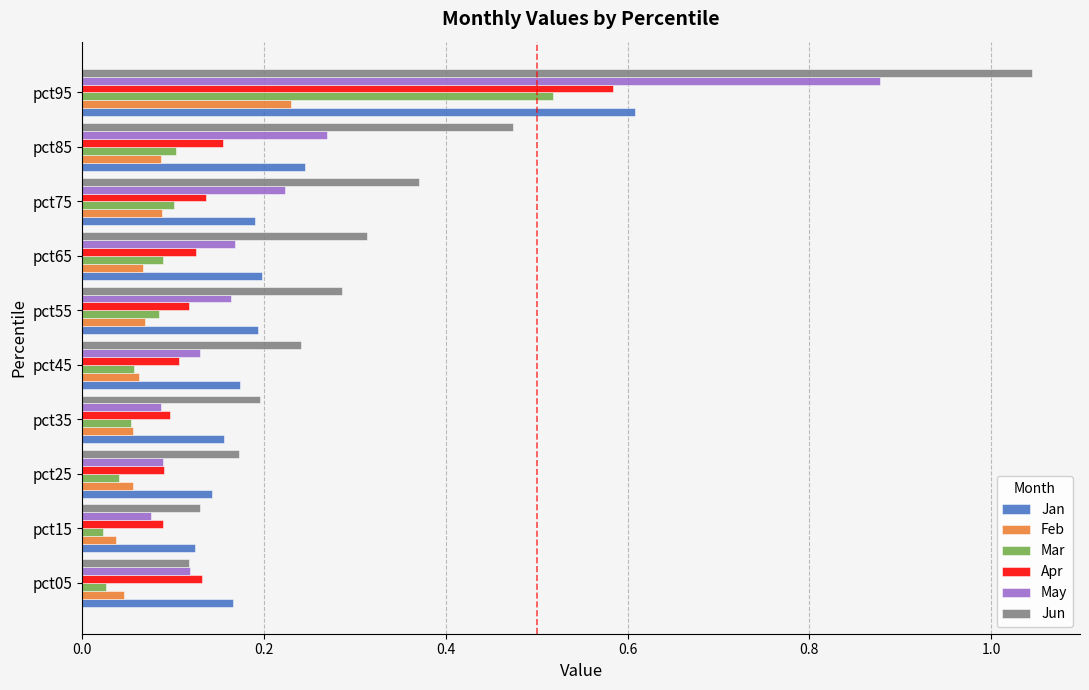

Which series has the largest range (max minus min)?

Jun